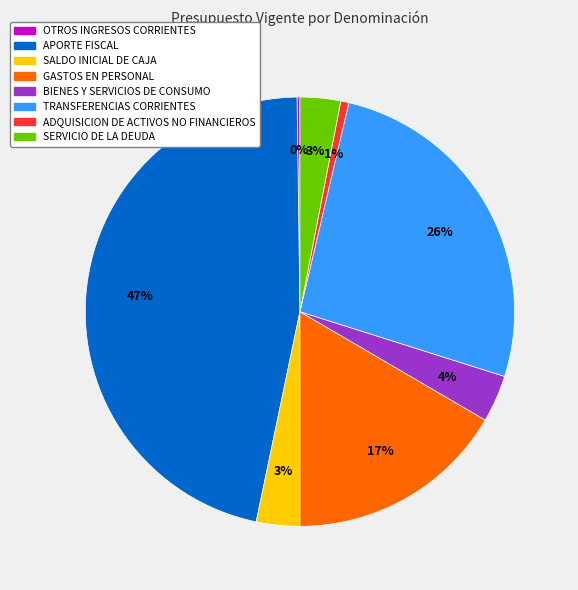

What is the largest slice in the pie chart?

APORTE FISCAL